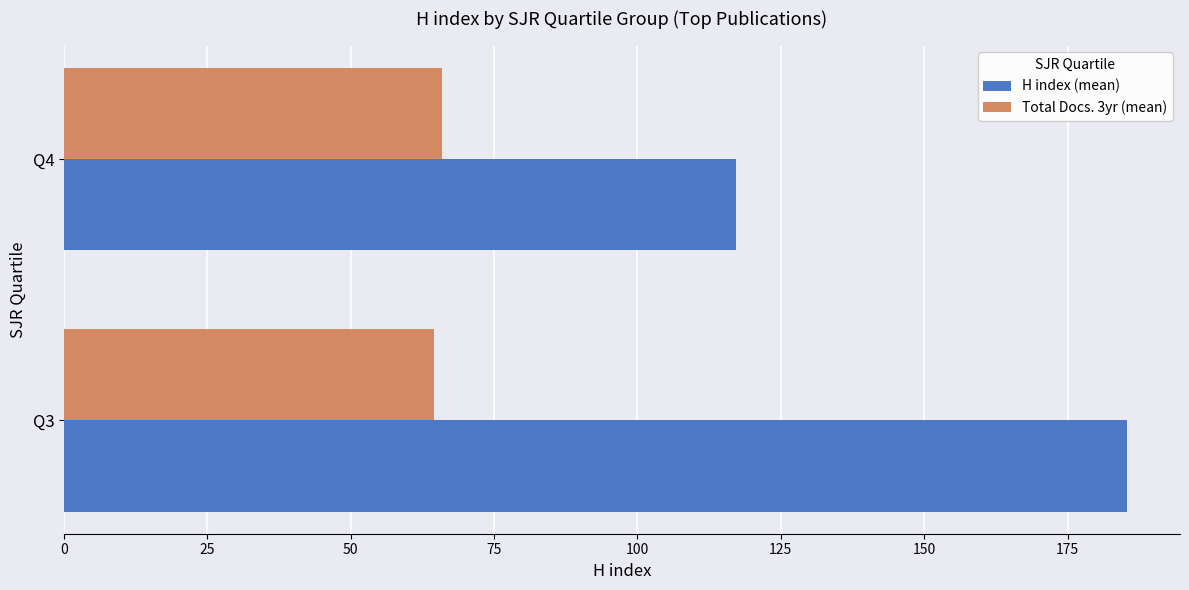

Between Q3 and Q4, which series saw the biggest shift?

H index (mean)